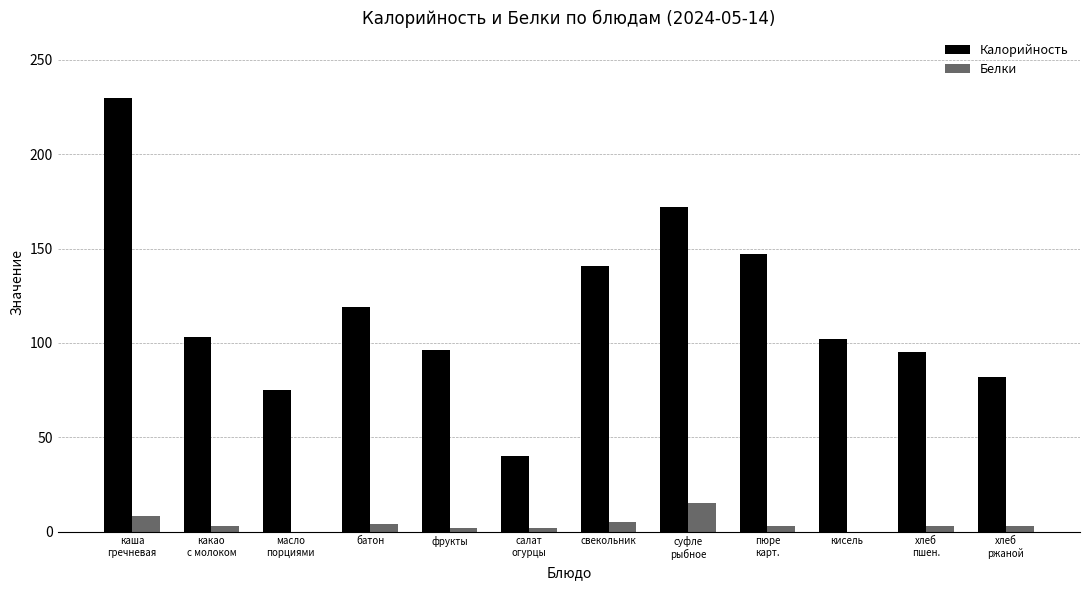

Is the value of Калорийность at фрукты greater than the value of Белки at какао
с молоком?

Yes